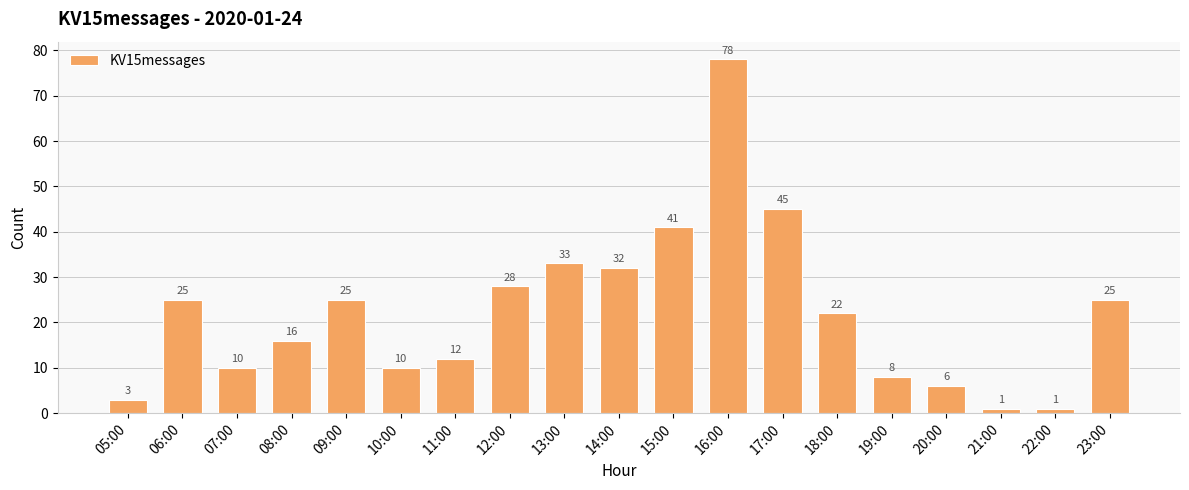

Reading right to left, extract all data points from this chart.

25	1	1	6	8	22	45	78	41	32	33	28	12	10	25	16	10	25	3